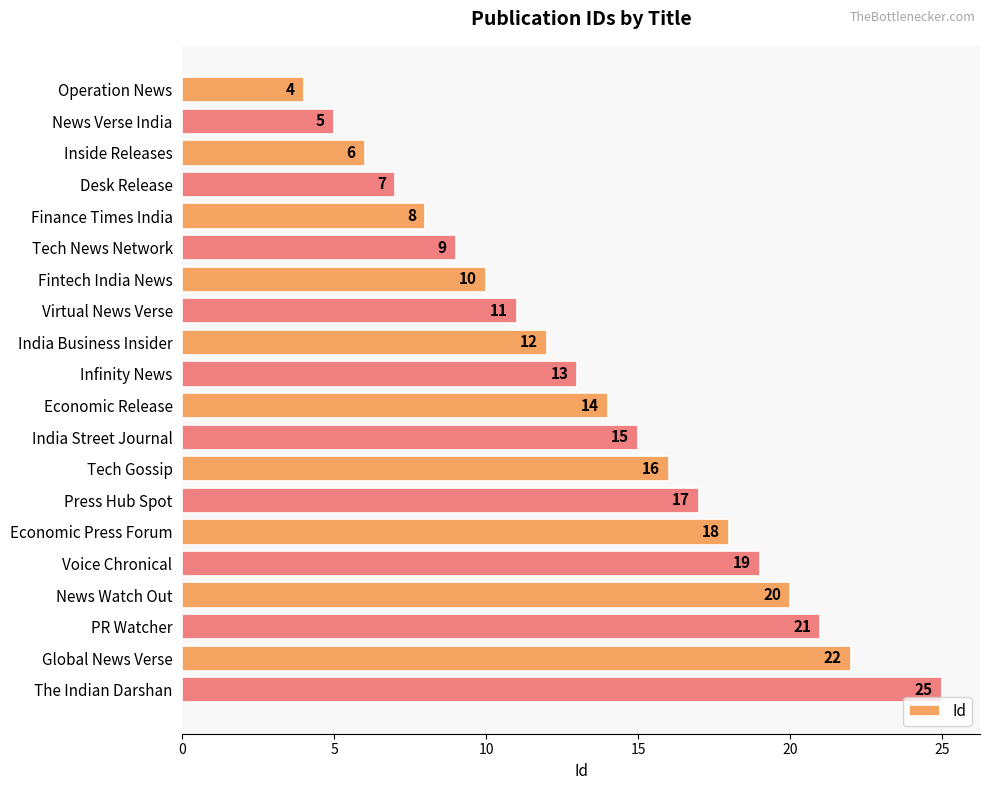

What is the smallest value displayed?

4